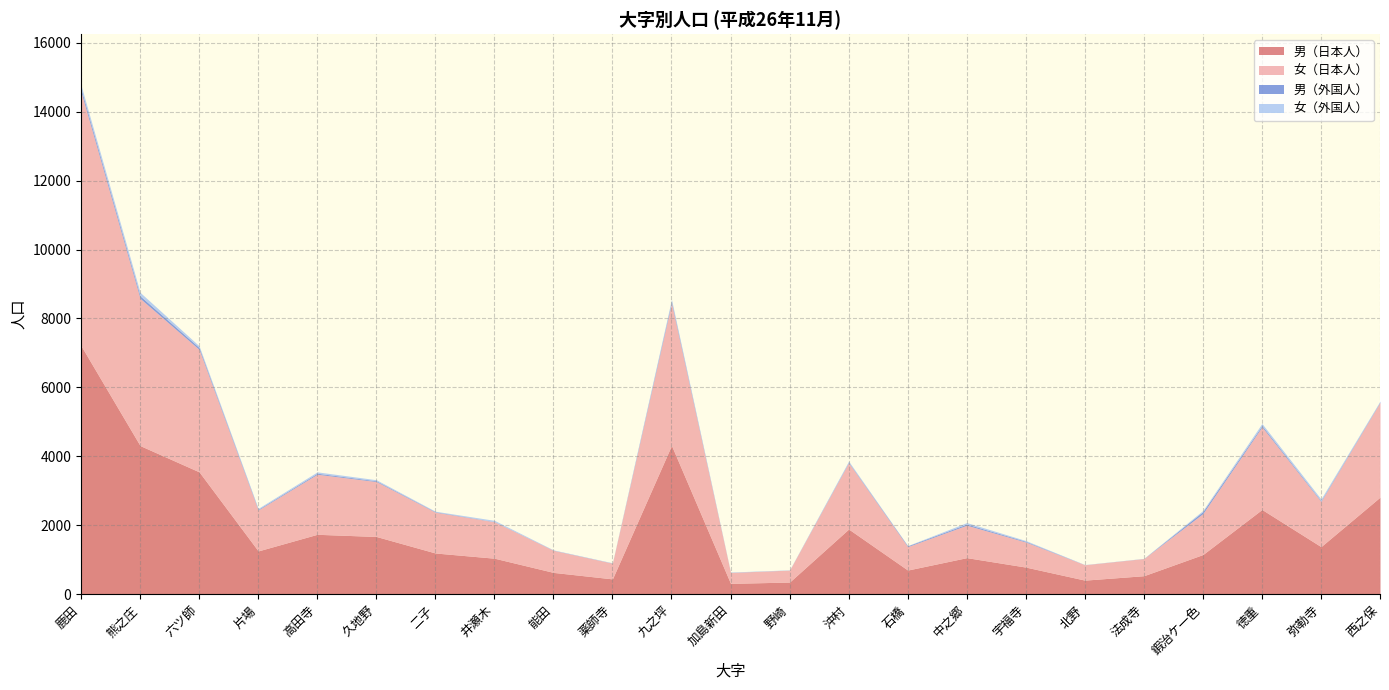

Reading left to right, list all the values displayed in this chart.

男（日本人）: 鹿田=7210	熊之庄=4314	六ツ師=3552	片場=1259	高田寺=1741	久地野=1678	二子=1199	井瀬木=1048	能田=636	薬師寺=448	九之坪=4320	加島新田=318	野崎=356	沖村=1894	石橋=704	中之郷=1064	宇福寺=790	北野=412	法成寺=540	鍜治ケ一色=1154	徳重=2461	弥勒寺=1383	西之保=2819
女（日本人）: 鹿田=7364	熊之庄=4270	六ツ師=3551	片場=1188	高田寺=1742	久地野=1593	二子=1184	井瀬木=1057	能田=640	薬師寺=456	九之坪=4128	加島新田=317	野崎=346	沖村=1924	石橋=680	中之郷=941	宇福寺=727	北野=446	法成寺=497	鍜治ケ一色=1189	徳重=2396	弥勒寺=1311	西之保=2750
男（外国人）: 鹿田=88	熊之庄=73	六ツ師=54	片場=20	高田寺=29	久地野=22	二子=13	井瀬木=7	能田=5	薬師寺=4	九之坪=50	加島新田=4	野崎=2	沖村=16	石橋=23	中之郷=34	宇福寺=21	北野=2	法成寺=3	鍜治ケ一色=58	徳重=39	弥勒寺=22	西之保=15
女（外国人）: 鹿田=107	熊之庄=101	六ツ師=49	片場=27	高田寺=40	久地野=31	二子=15	井瀬木=34	能田=8	薬師寺=7	九之坪=60	加島新田=8	野崎=6	沖村=31	石橋=7	中之郷=42	宇福寺=22	北野=4	法成寺=3	鍜治ケ一色=32	徳重=60	弥勒寺=50	西之保=22